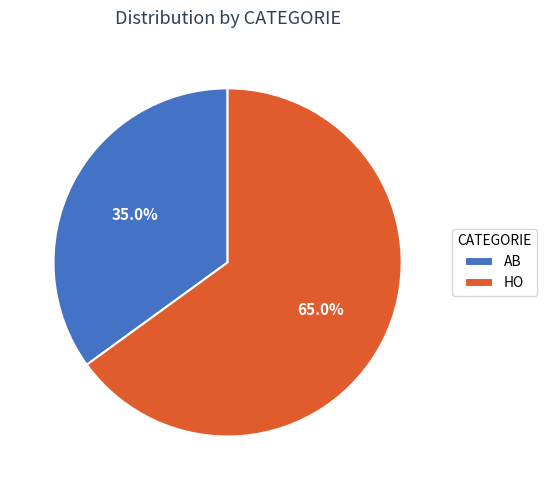

To the nearest percent, what is the average slice percentage?

50%